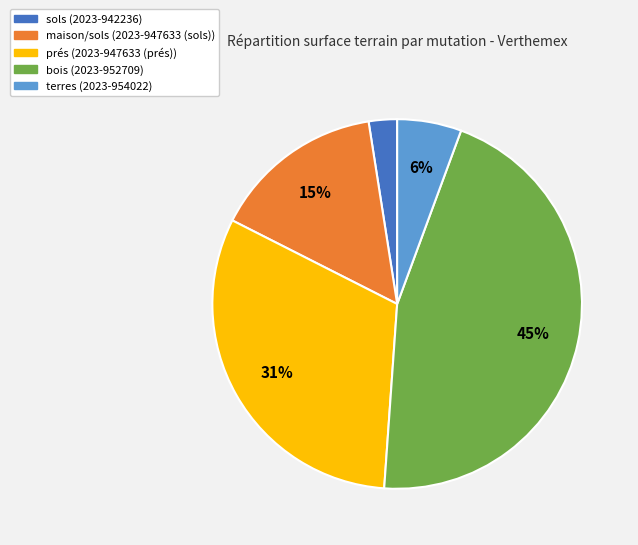

Is there a majority slice in this chart?

No